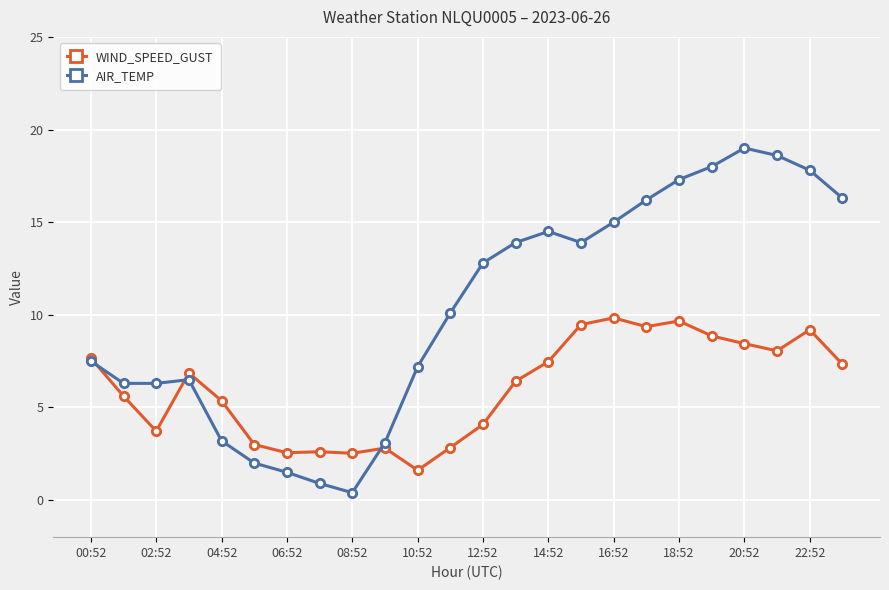

What is the value of the AIR_TEMP point at the 23rd from the left?

17.8